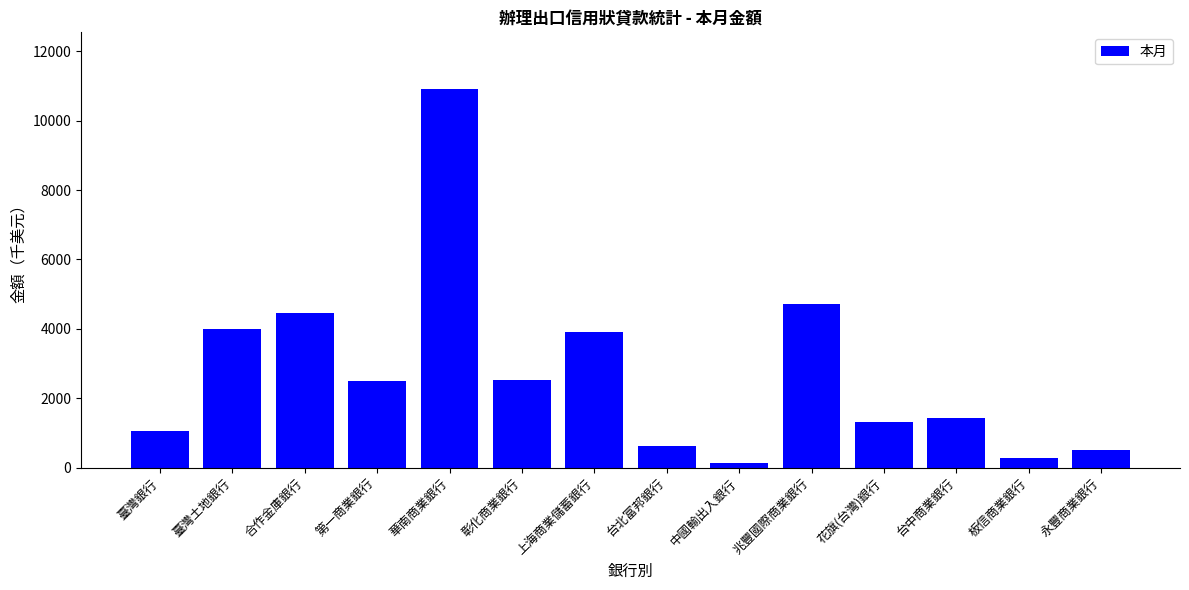

At which label is the value closest to 5517?

兆豐國際商業銀行